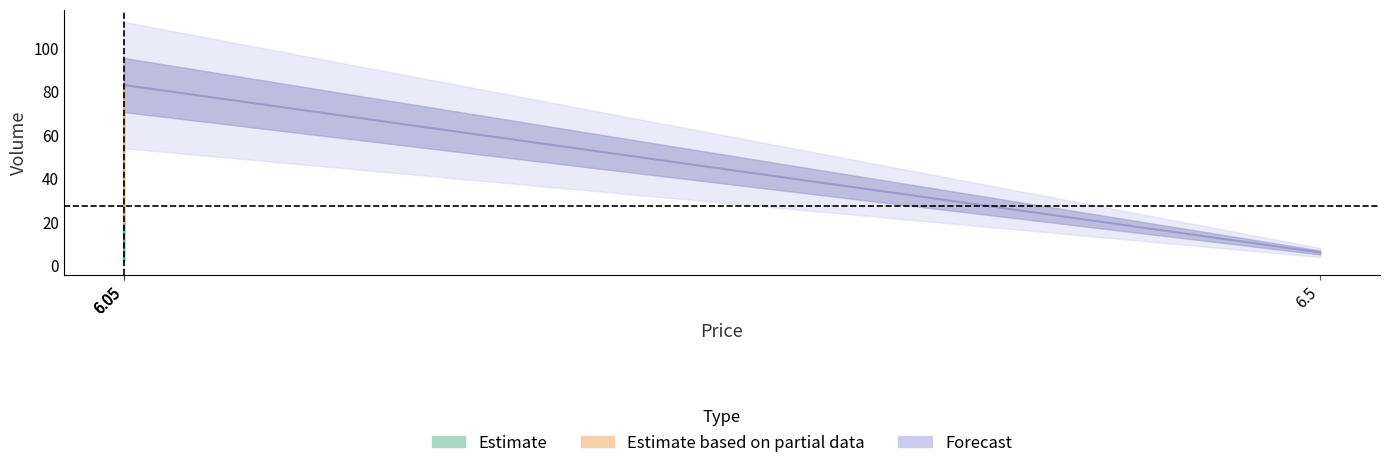

What is the minimum value shown in the chart?

2